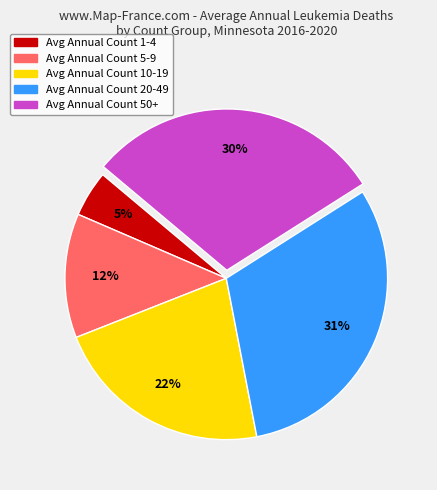

Is there any slice that represents more than half of the pie?

No